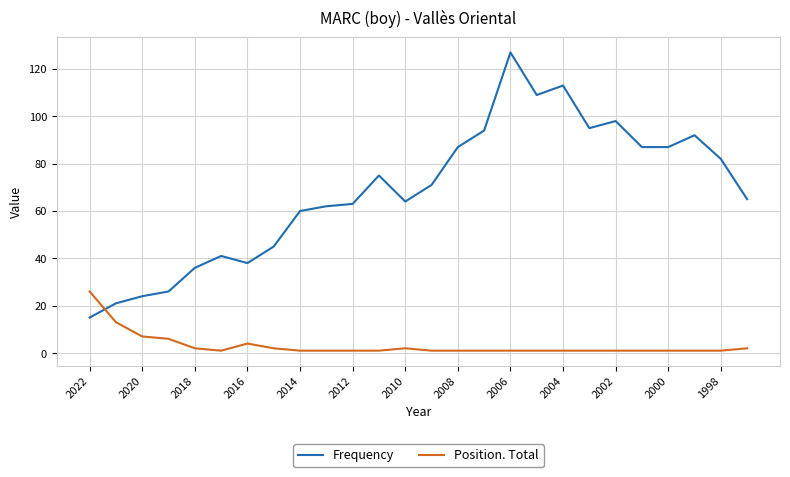

Which series has the widest spread of values?

Frequency